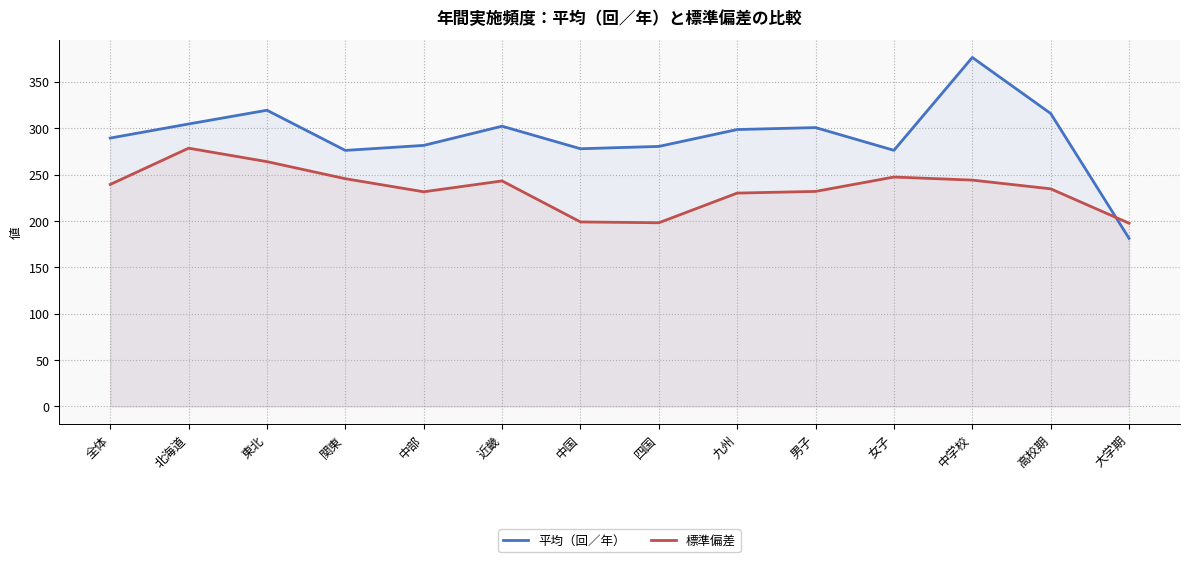

Which category has the lowest value across all series?

大学期